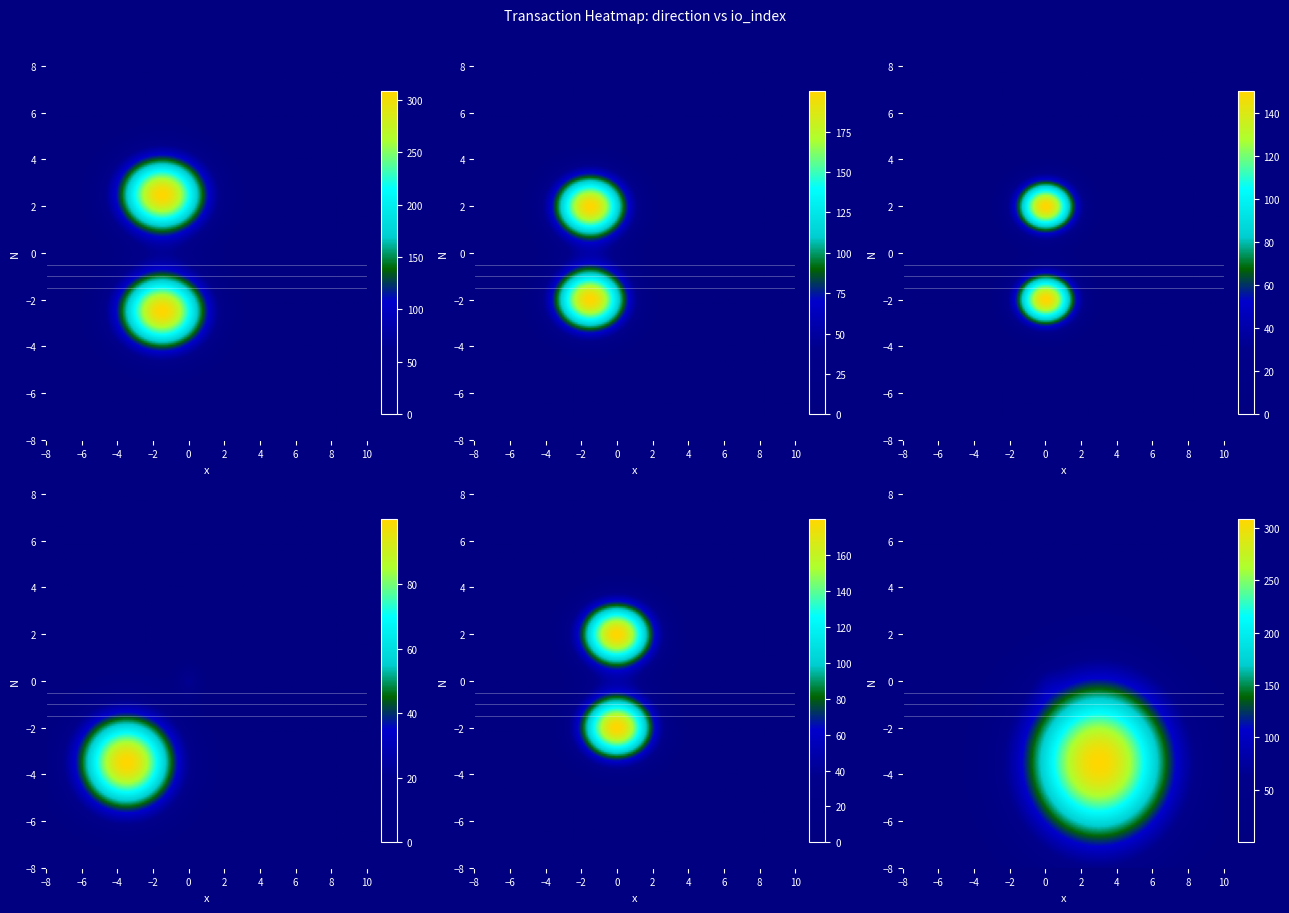

How many data points does each series have?

2